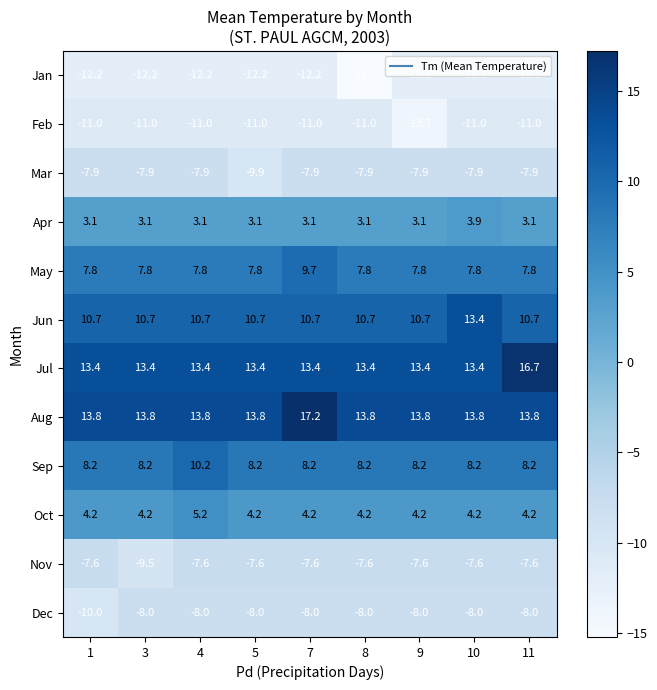

Which label corresponds to the largest value in the chart?

7